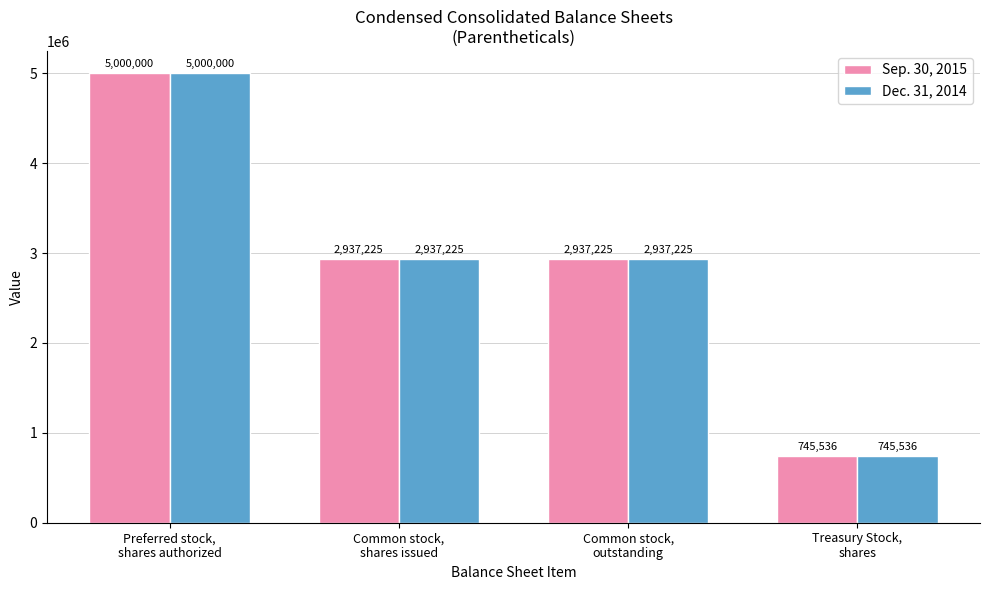

What are all the series names shown in the legend?

Sep. 30, 2015, Dec. 31, 2014